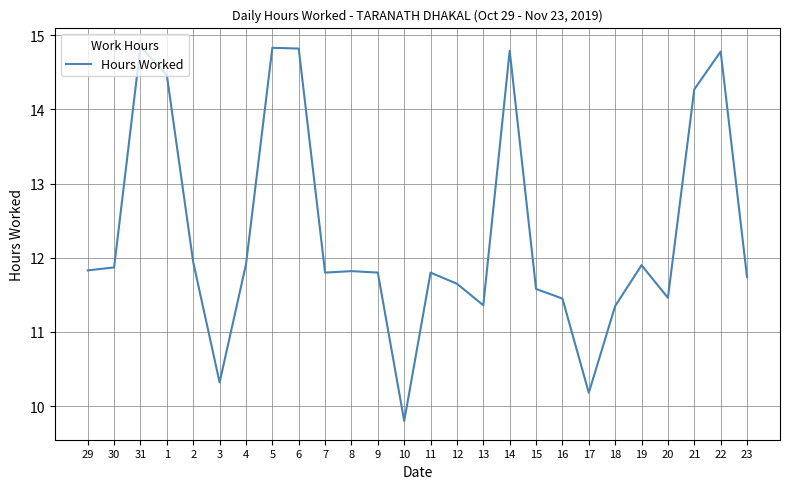

What is the difference between the values at 13 and 21?

2.9